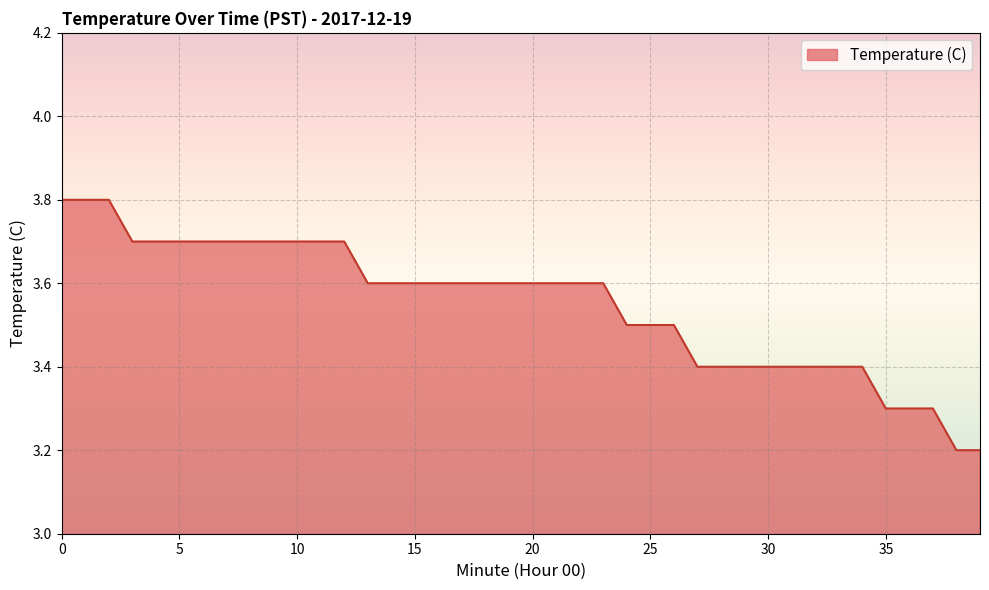

What is the difference between the maximum and minimum values?

0.6